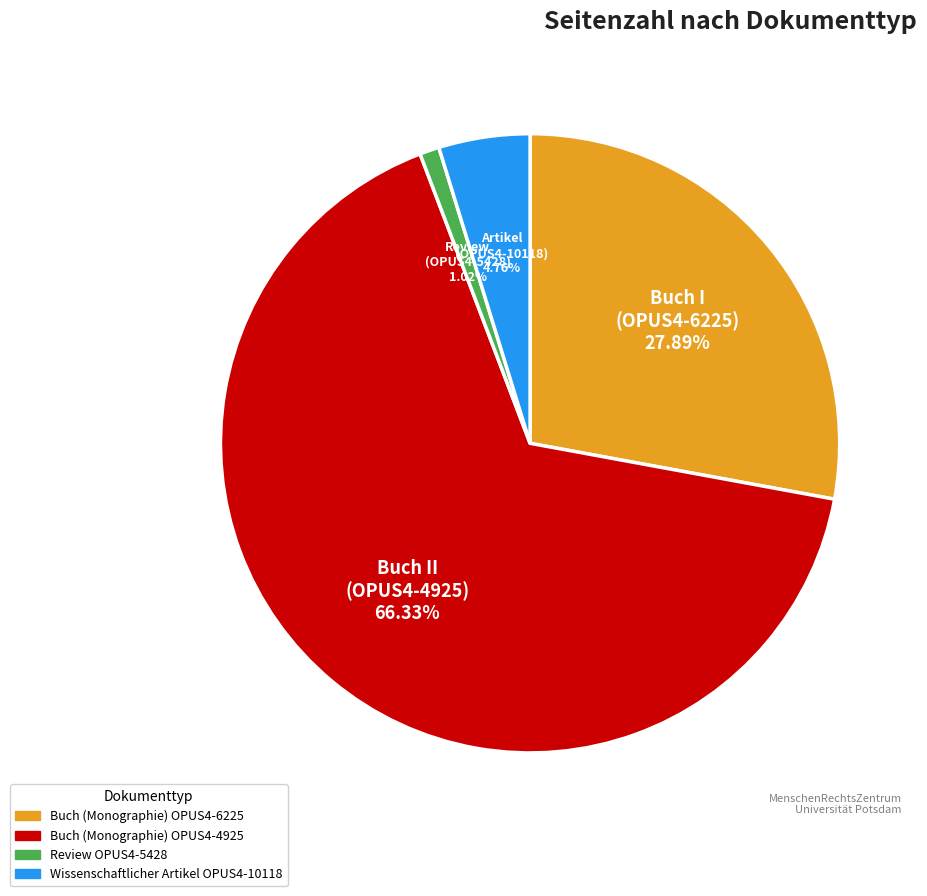

Which category has the biggest portion of the pie?

Buch (Monographie) OPUS4-4925